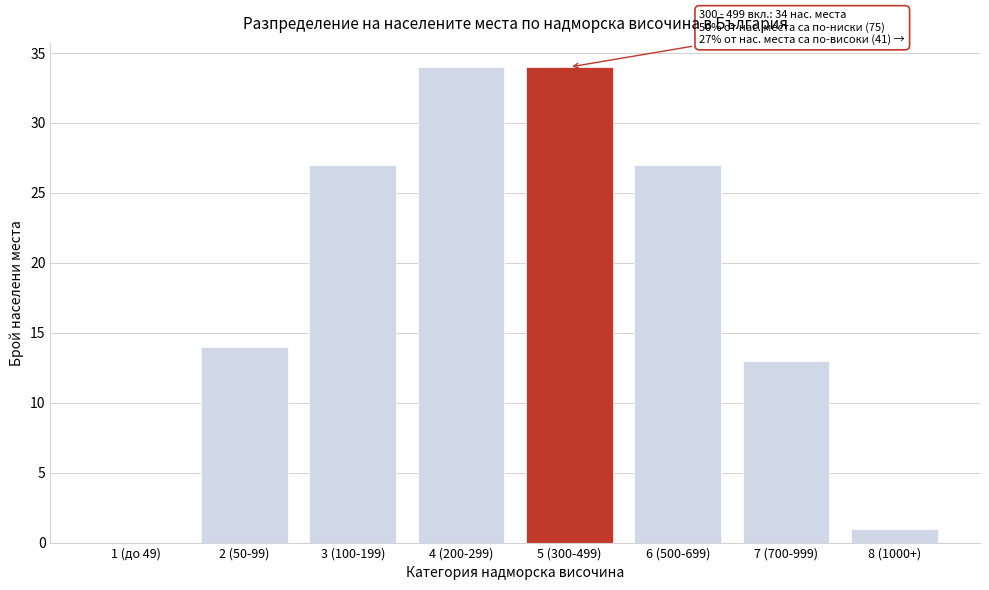

Reading left to right, extract all data points from this chart.

1 (до 49)=0	2 (50-99)=14	3 (100-199)=27	4 (200-299)=34	5 (300-499)=34	6 (500-699)=27	7 (700-999)=13	8 (1000+)=1